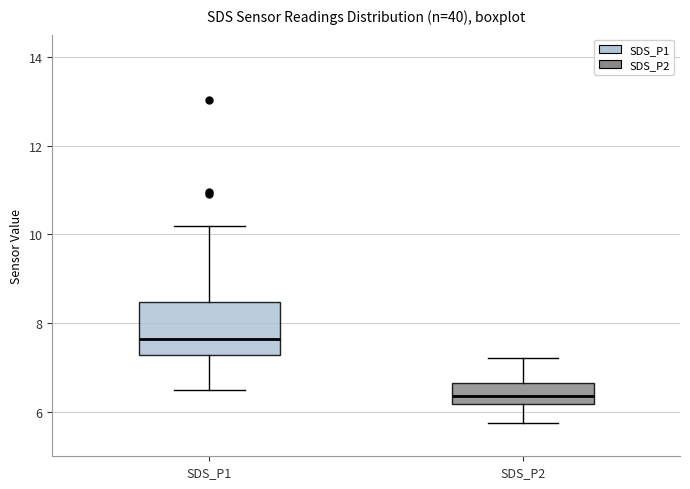

Reading left to right, transcribe this box plot: for each box, give where its median line is, the range the box spans, and where its two whiskers end, as read against the y-axis. The values are not printed on the chart, so give them approximately, as read against the axis.

SDS_P1: median 7.6, box 7.2 to 8.4, whiskers 6.6 to 10.2
SDS_P2: median 6.4, box 6.2 to 6.6, whiskers 5.8 to 7.2